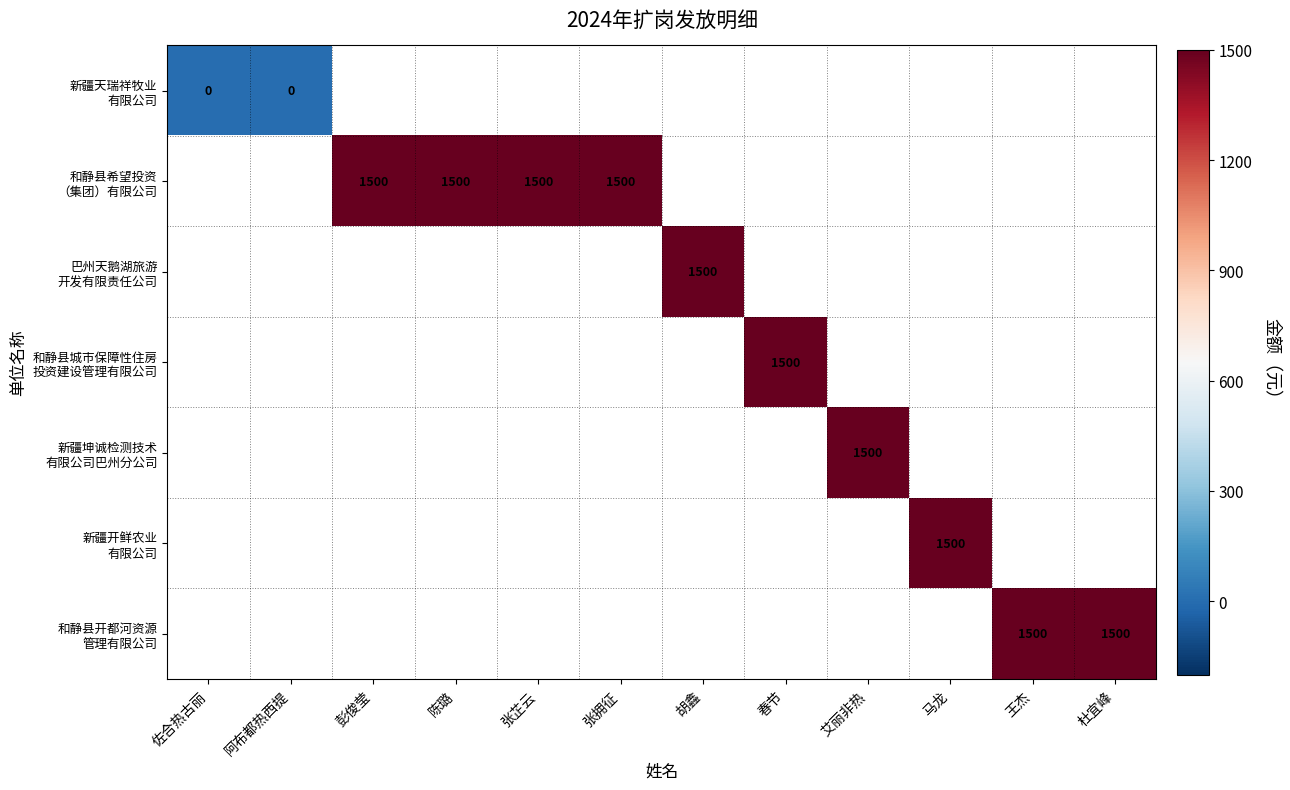

Rank the series by their average value, from lowest to highest.

新疆天瑞祥牧业 有限公司, 和静县希望投资 （集团）有限公司, 巴州天鹅湖旅游 开发有限责任公司, 和静县城市保障性住房 投资建设管理有限公司, 新疆坤诚检测技术 有限公司巴州分公司, 新疆开鲜农业 有限公司, 和静县开都河资源 管理有限公司